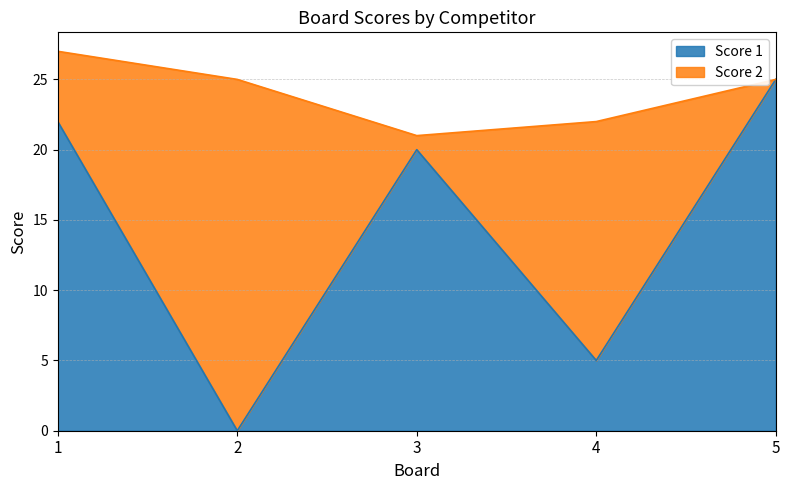

Reading left to right, what are the values for Score 1?

1=22	2=0	3=20	4=5	5=25